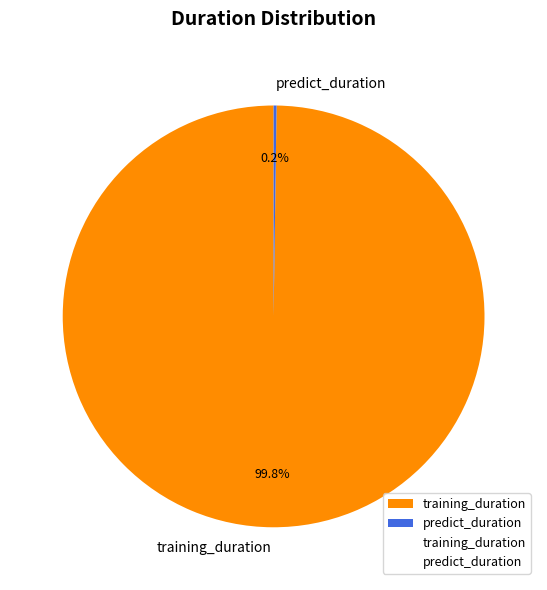

What portion of the pie excludes training_duration?

0.2%